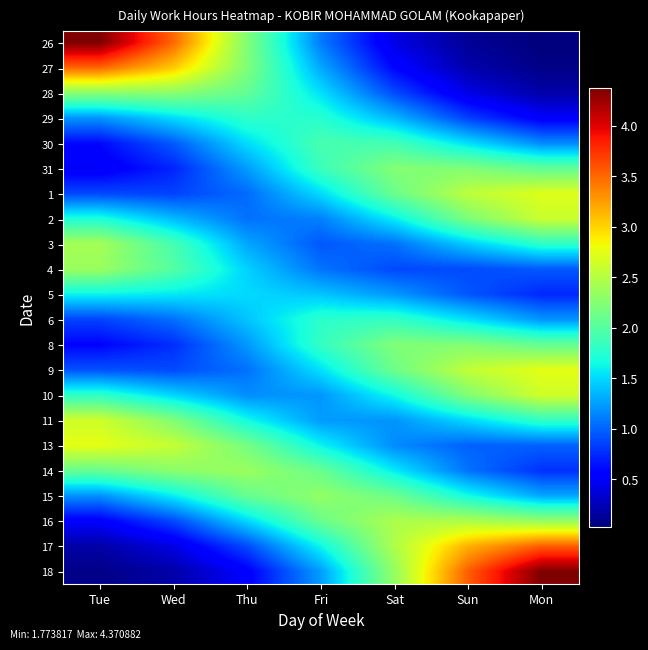

What is the total value across all series at Sun?

36.3